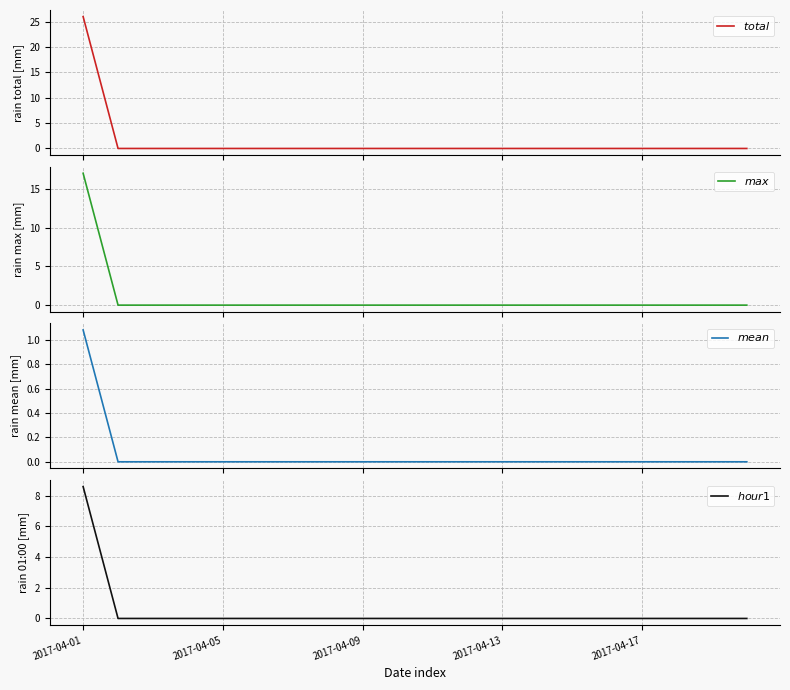

True or false: $total$ and $mean$ intersect in this chart.

False